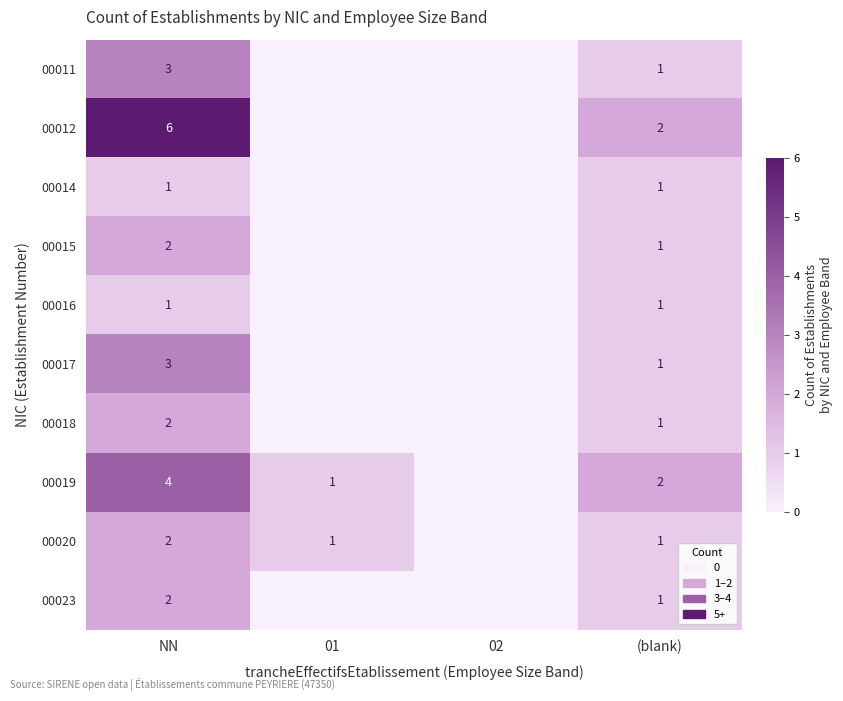

True or false: 00018 has a value of 1 at (blank).

True